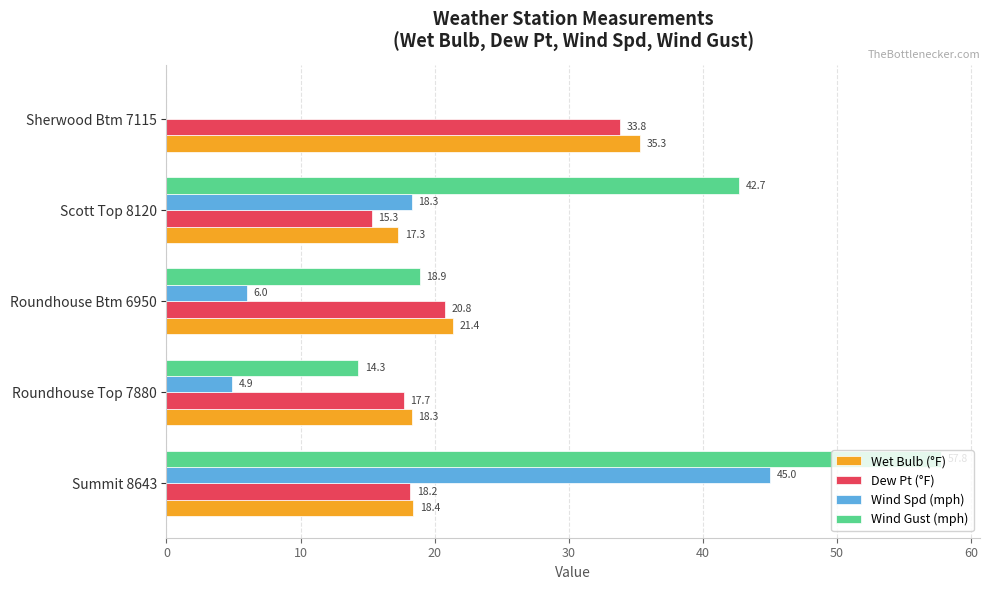

Which category has the highest value in the Wind Spd (mph) series?

Summit 8643